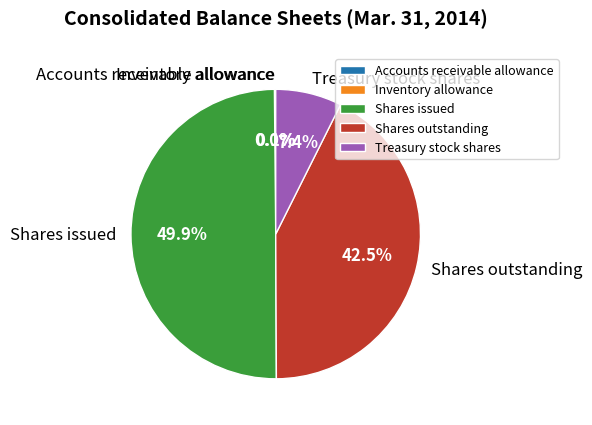

Which has a higher value, Shares outstanding or Shares issued?

Shares issued